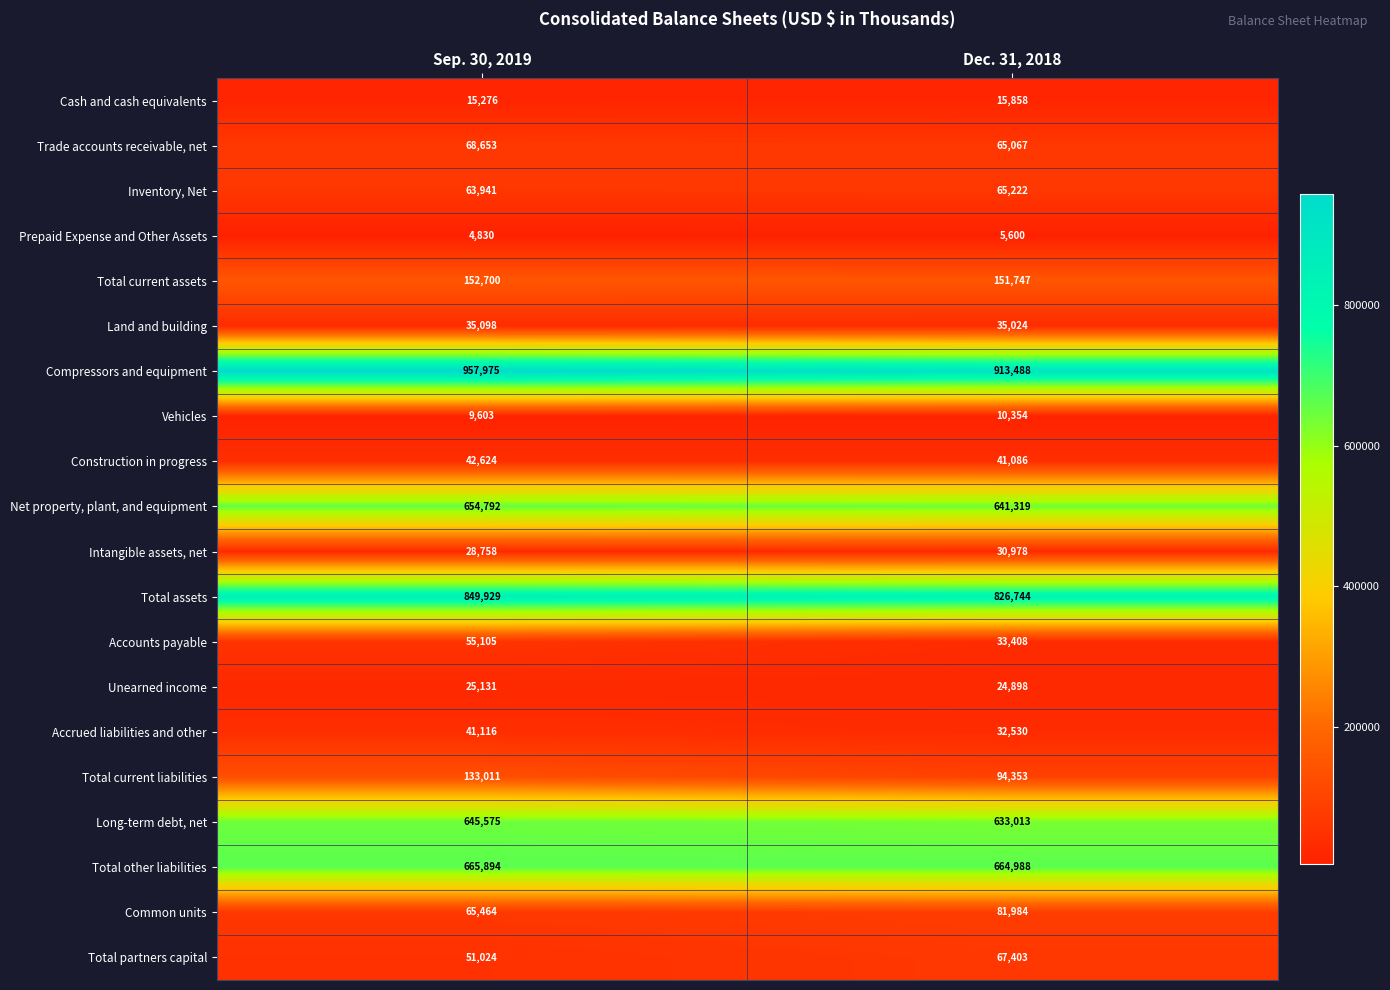

Is it true that Compressors and equipment equals 913488 at Dec. 31, 2018?

True